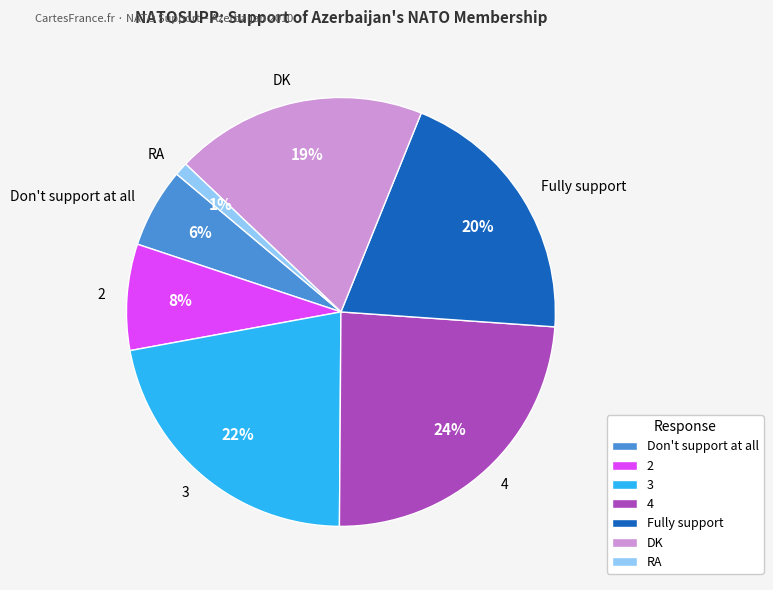

To the nearest percent, what portion does 2 represent?

8%